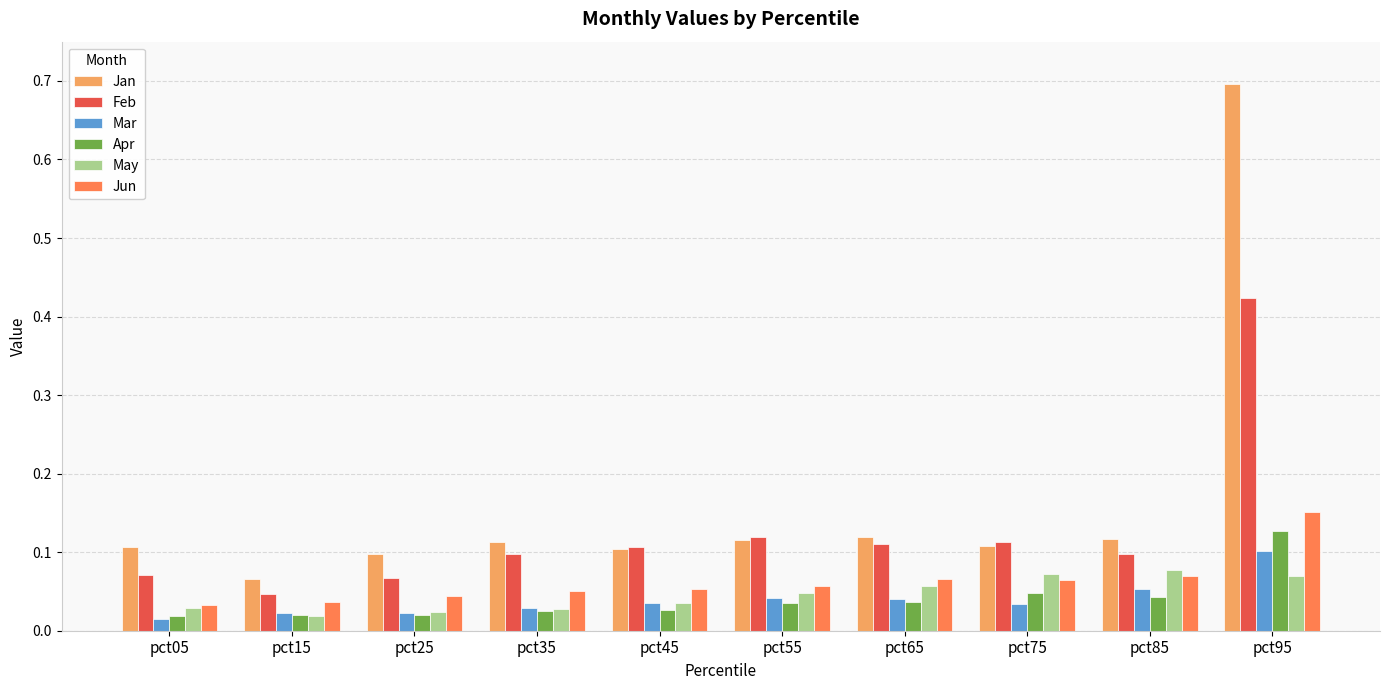

Where is Jan nearest to the value 0?

pct15